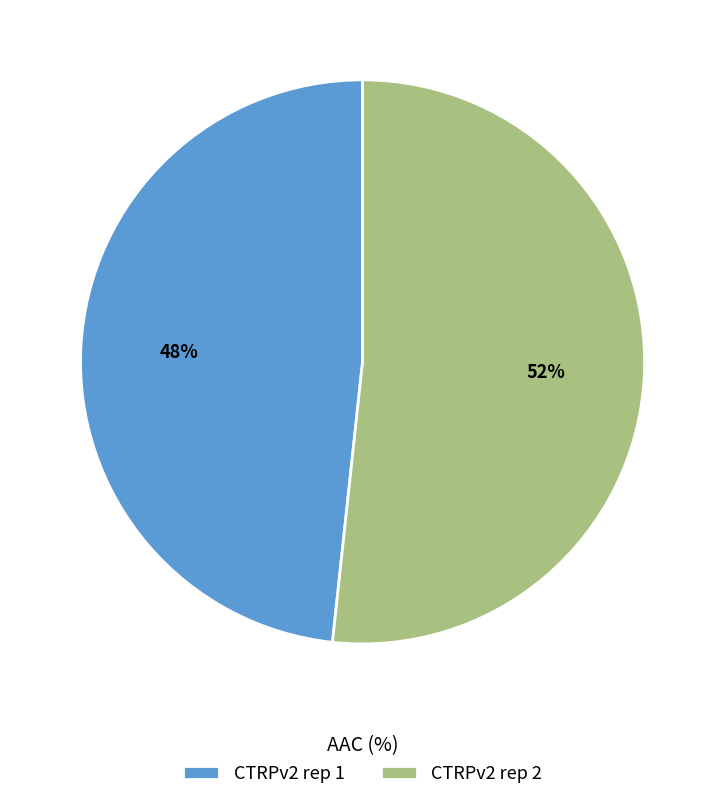

Is it true that CTRPv2 rep 2 is 62% of the pie?

False